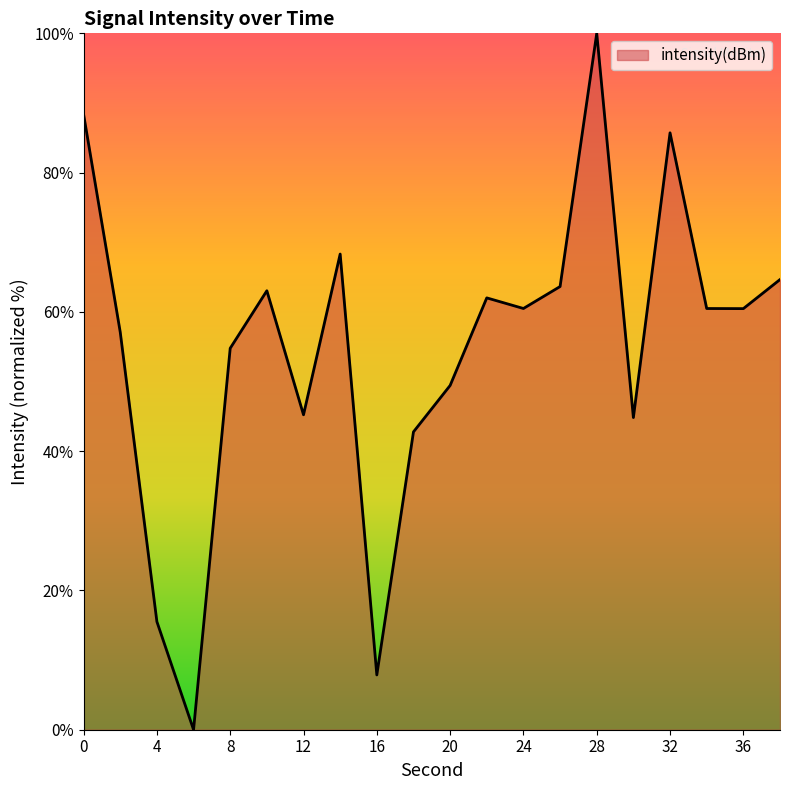

What is the maximum value shown in the chart?

100.0